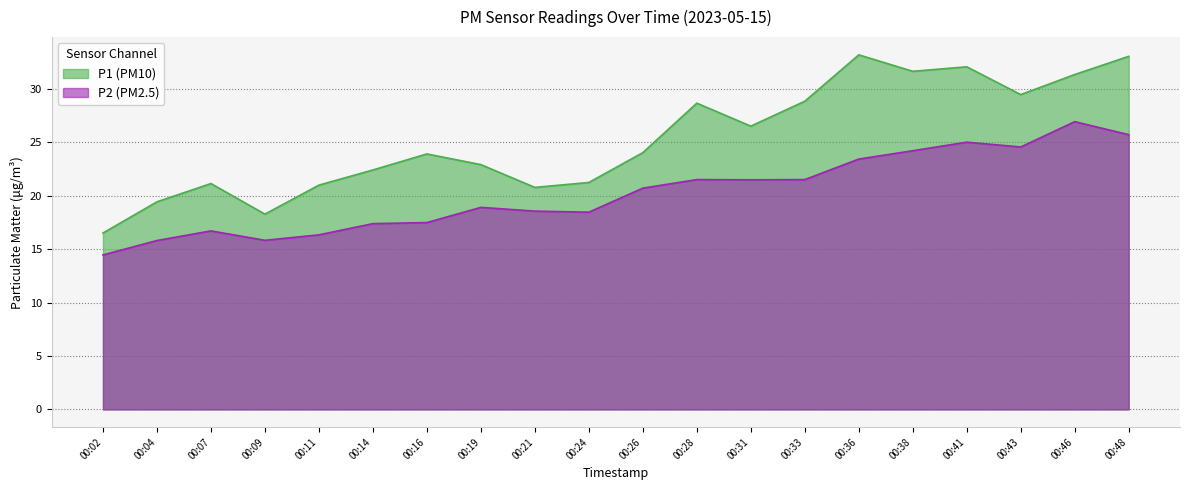

Which series has the widest spread of values?

P1